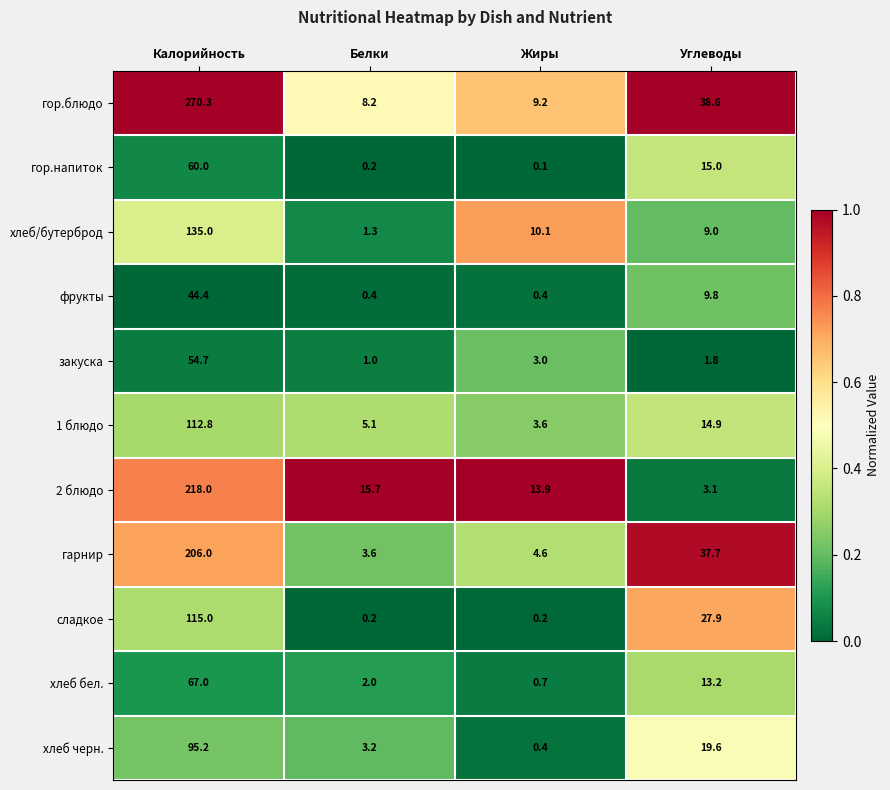

List the series in order of their peak value, lowest first.

фрукты, закуска, гор.напиток, хлеб бел., хлеб черн., 1 блюдо, сладкое, хлеб/бутерброд, гарнир, 2 блюдо, гор.блюдо